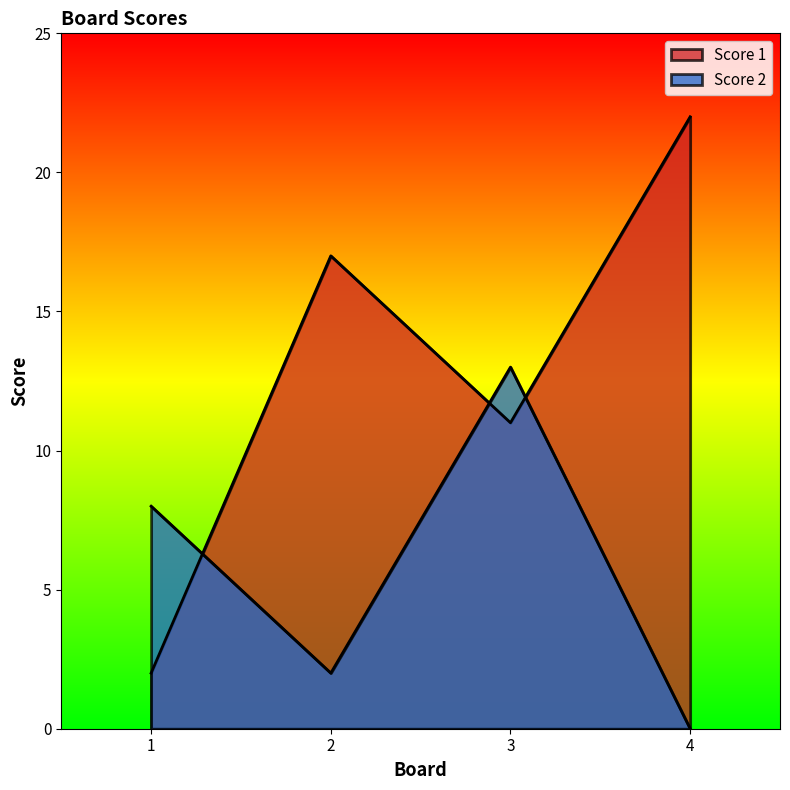

What is the minimum value for Score 1?

2